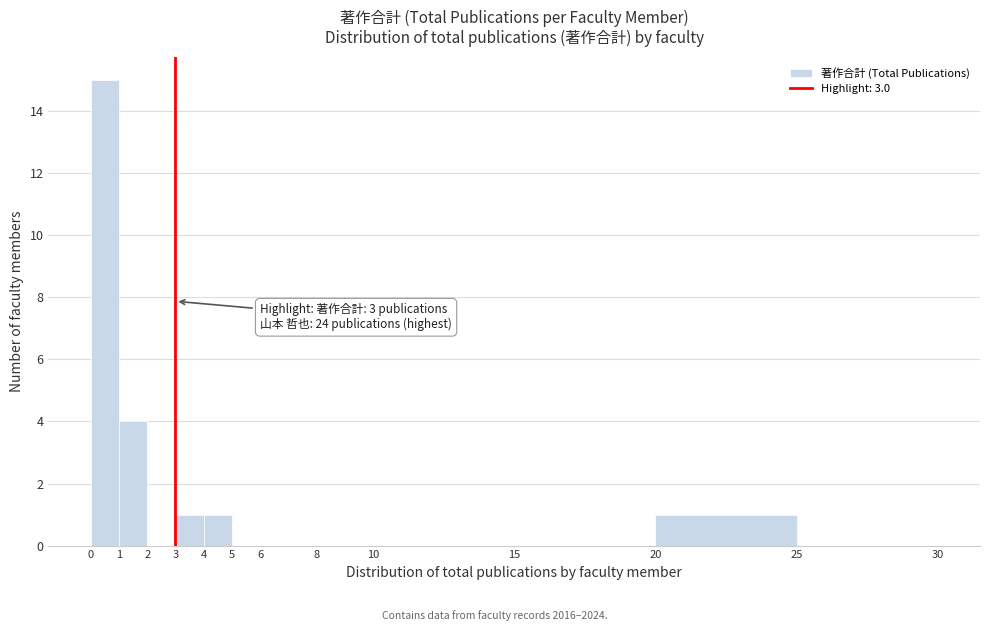

Over which range of the x-axis is the bar tallest?

0 to 1